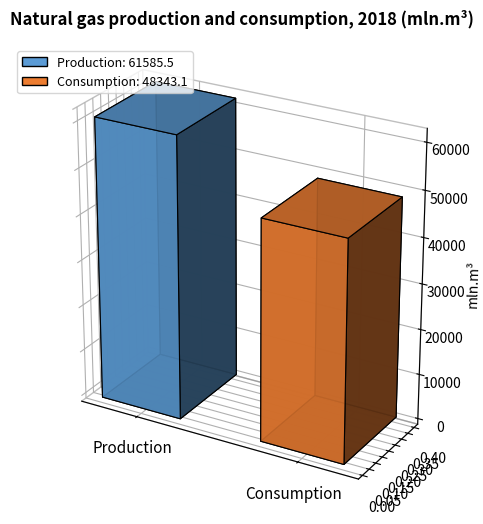

Is it true that the value at Production is 61585.5?

True